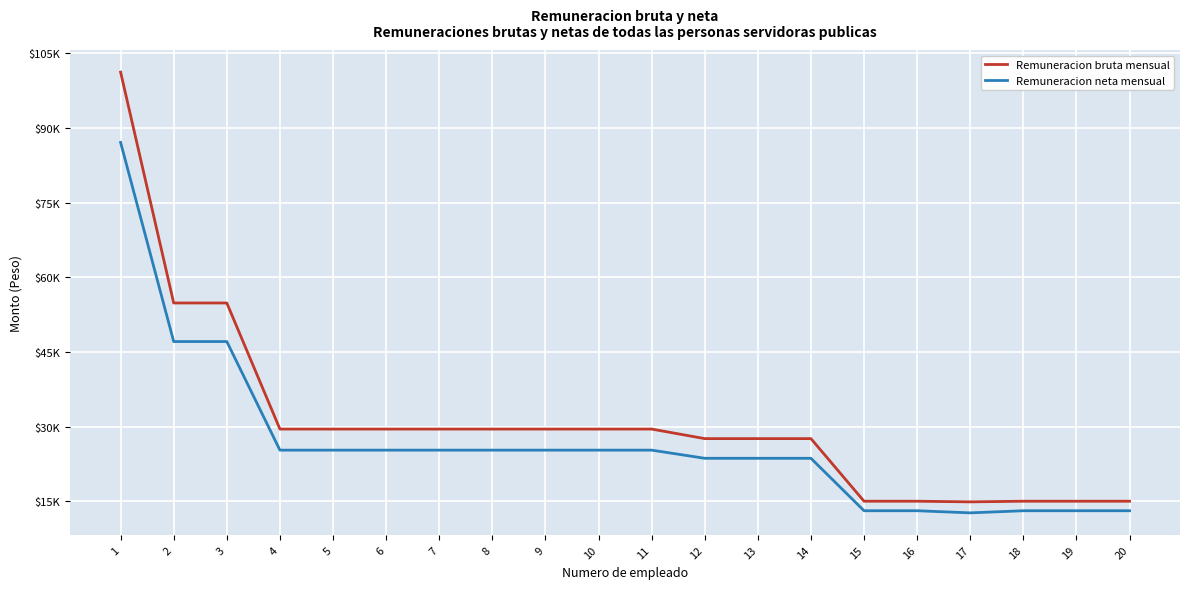

Which series has the widest spread of values?

Remuneracion bruta mensual